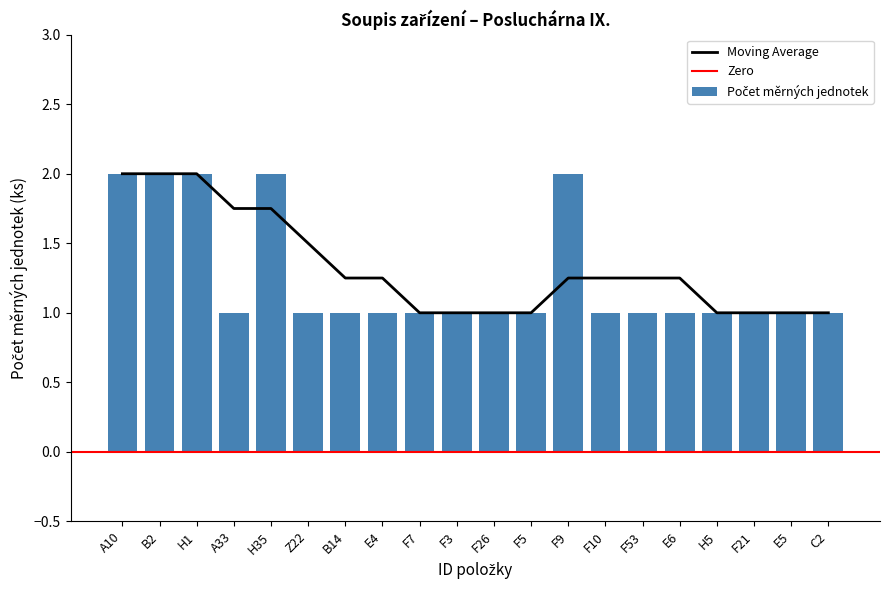

Reading left to right, transcribe all the data shown in this chart.

2	2	2	1	2	1	1	1	1	1	1	1	2	1	1	1	1	1	1	1